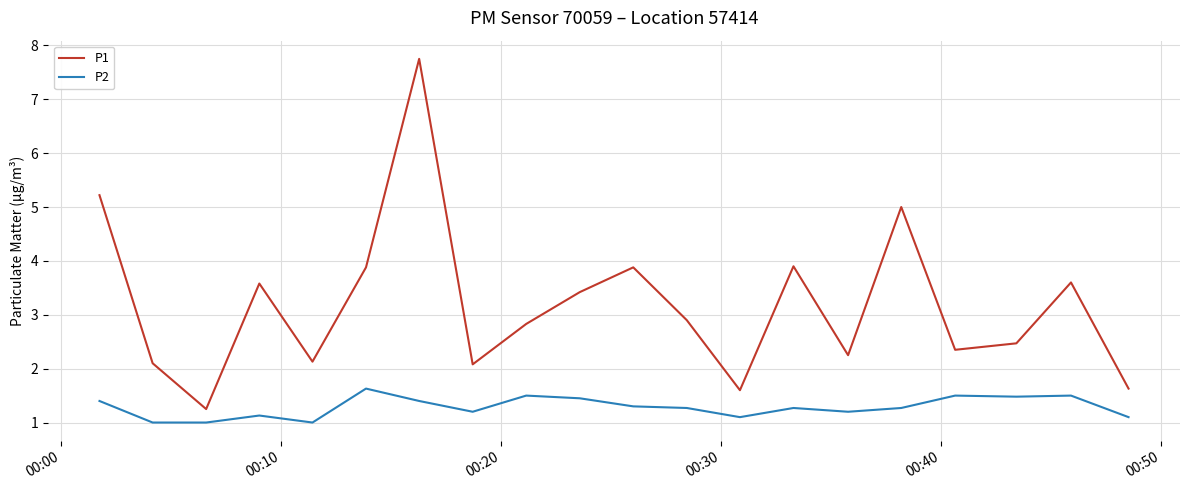

True or false: P1 and P2 cross at least once.

False